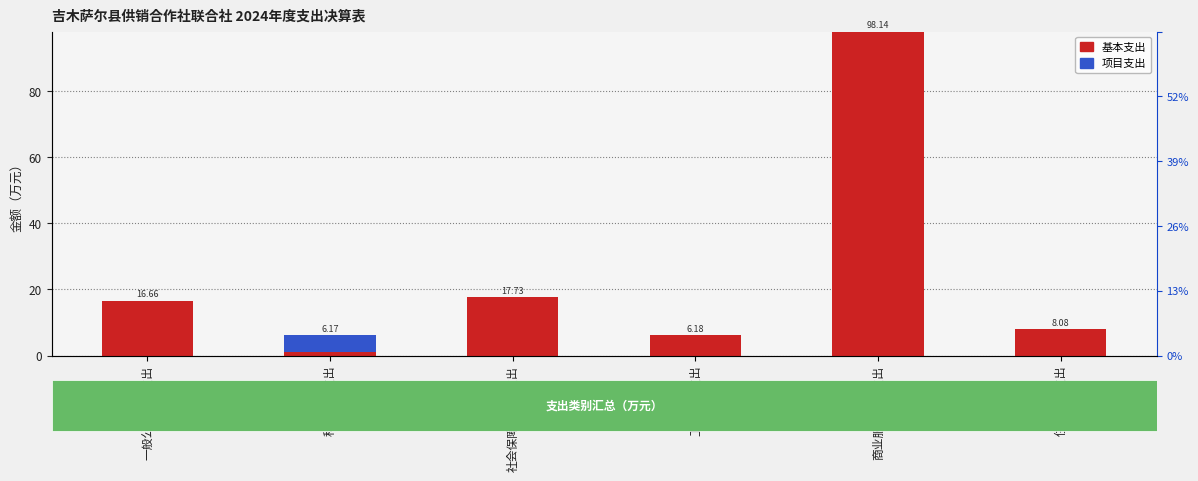

Which series changed the most between 一般公共服务支出 and 住房保障支出?

基本支出